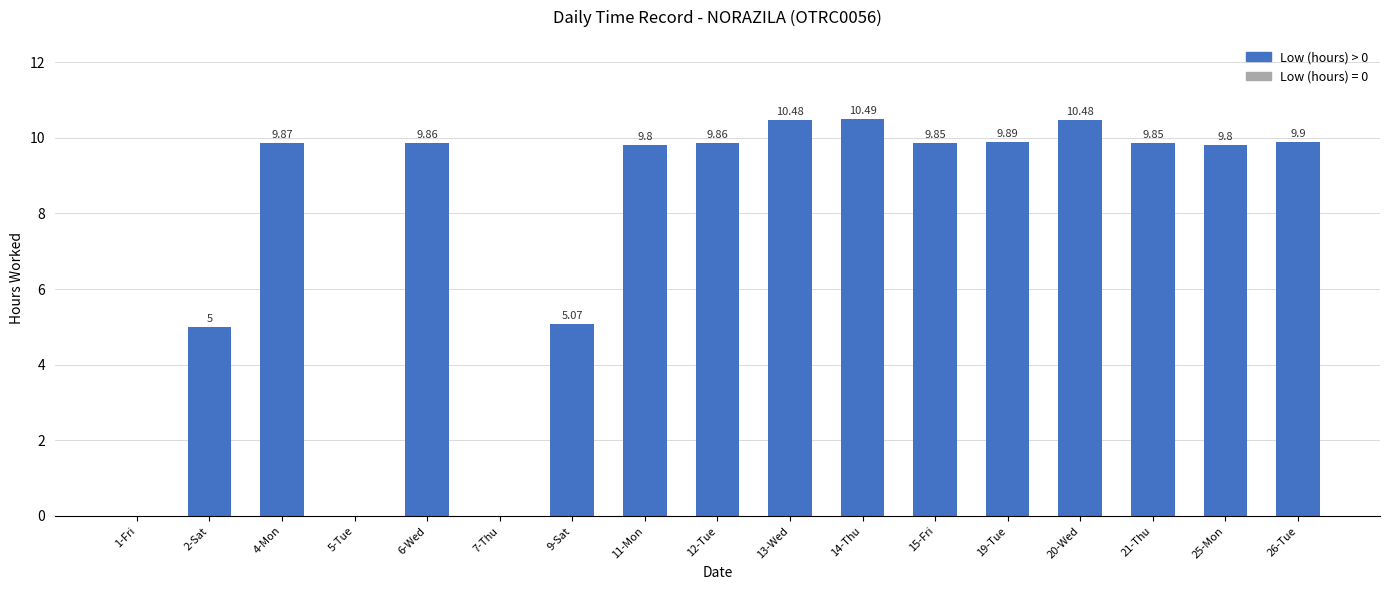

Between 2-Sat and 11-Mon, which is larger?

11-Mon